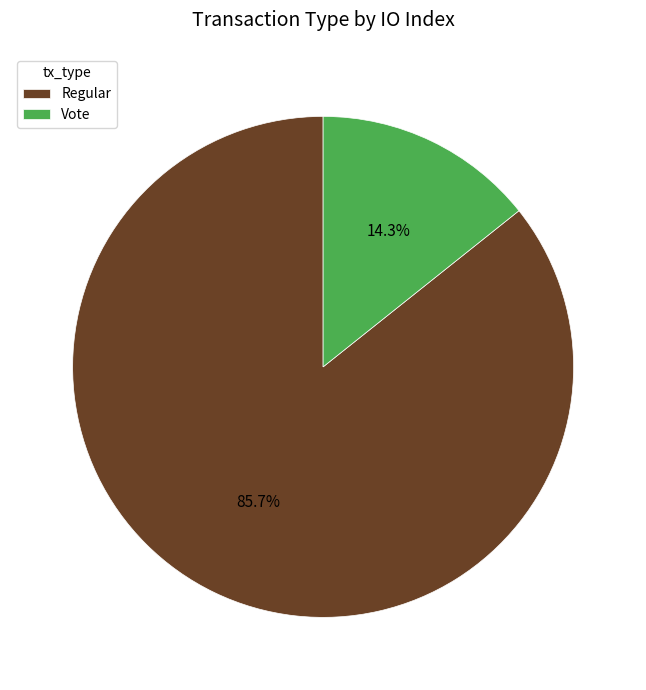

Rank the categories by value from lowest to highest.

Vote, Regular